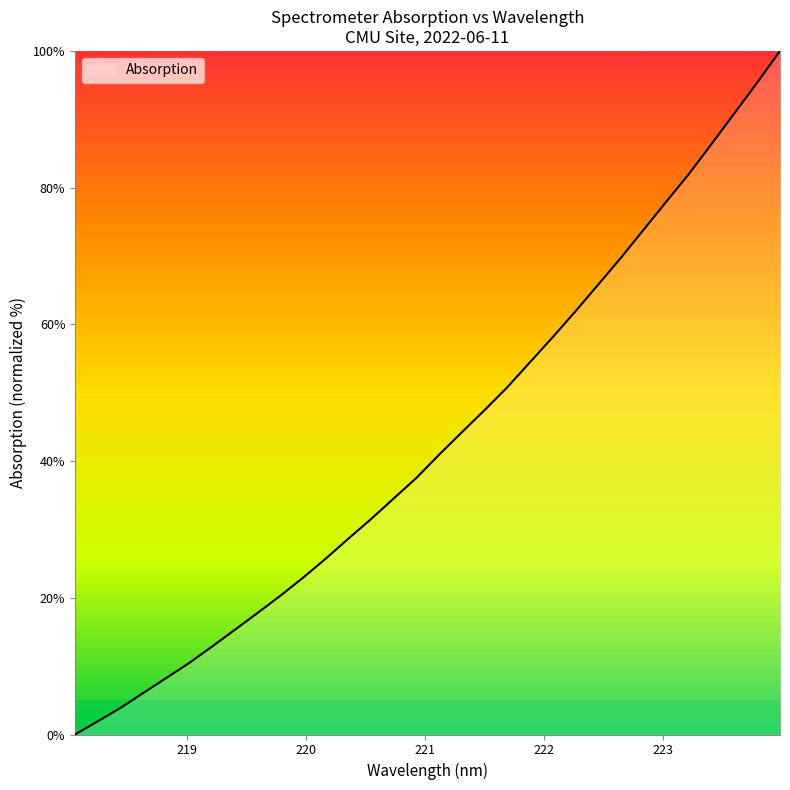

What is the difference between the maximum and minimum values?

100.0